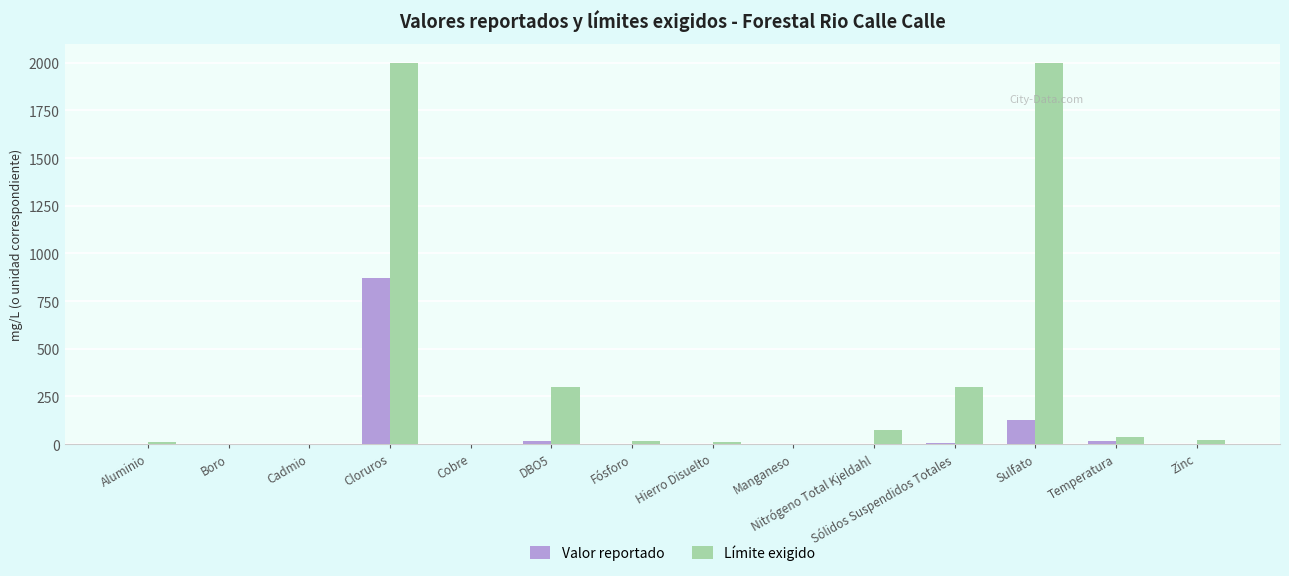

What is the total value across all series at Sólidos Suspendidos Totales?

306.0